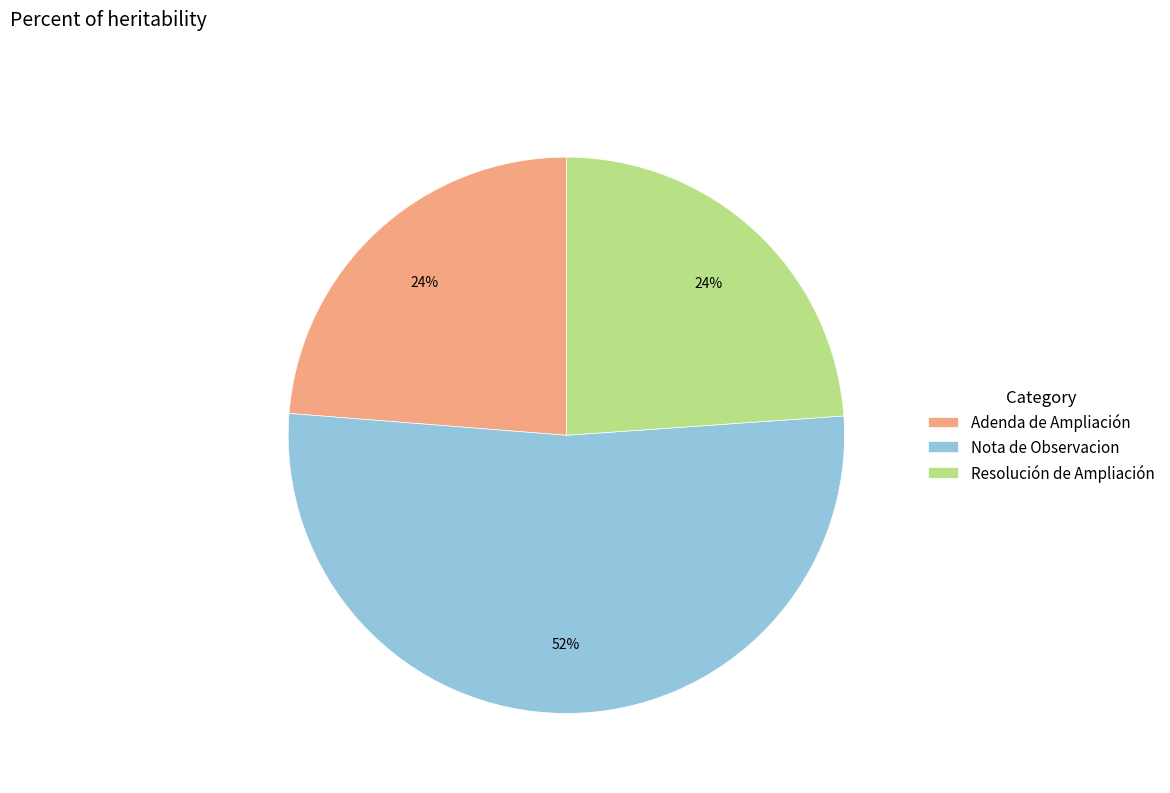

Combined, do Nota de Observacion and Adenda de Ampliación account for over 50%?

Yes